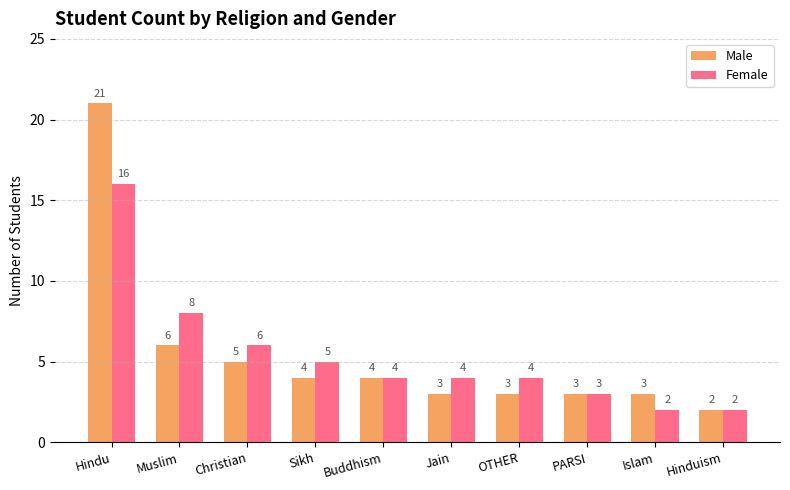

The value of Male at OTHER is 4. True or false?

False